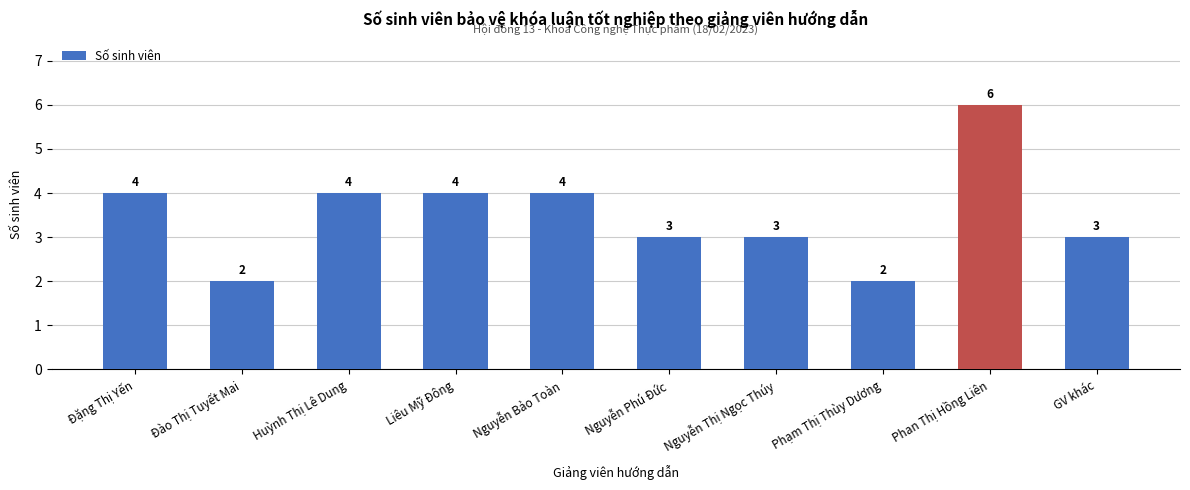

What is the greatest value displayed?

6